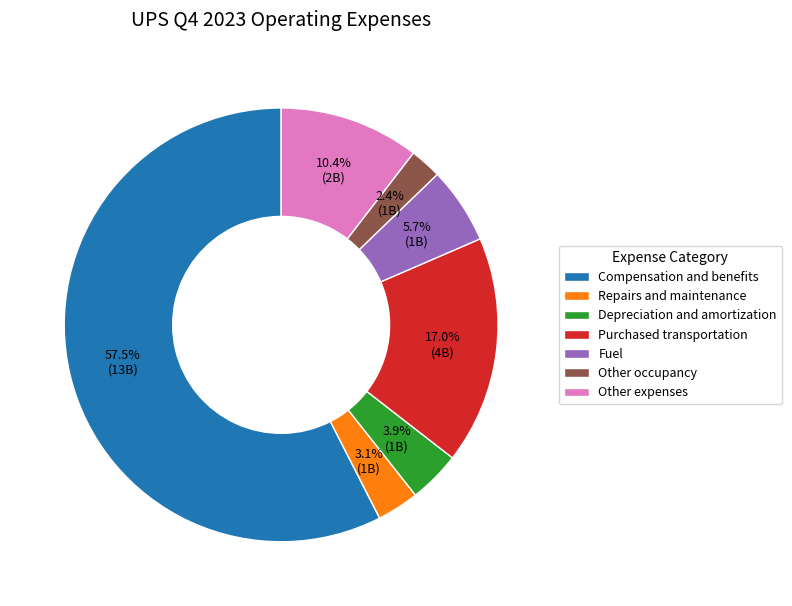

Is Other occupancy the majority of the pie?

No